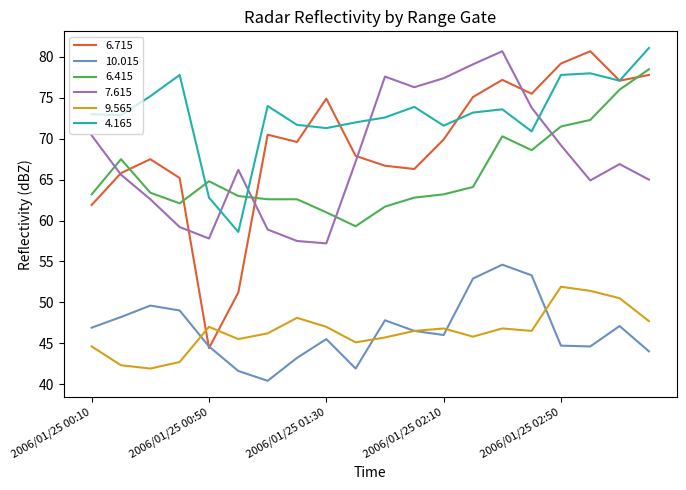

What is the lowest value of the 4.165 series?

58.6